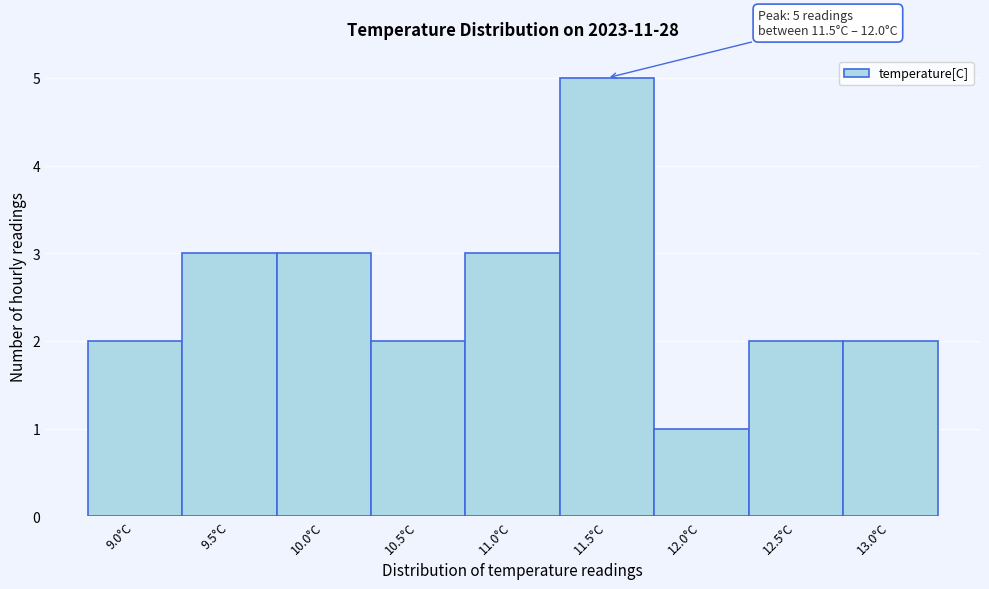

Reading left to right, extract all data points from this chart.

9.0°C=2	9.5°C=3	10.0°C=3	10.5°C=2	11.0°C=3	11.5°C=5	12.0°C=1	12.5°C=2	13.0°C=2